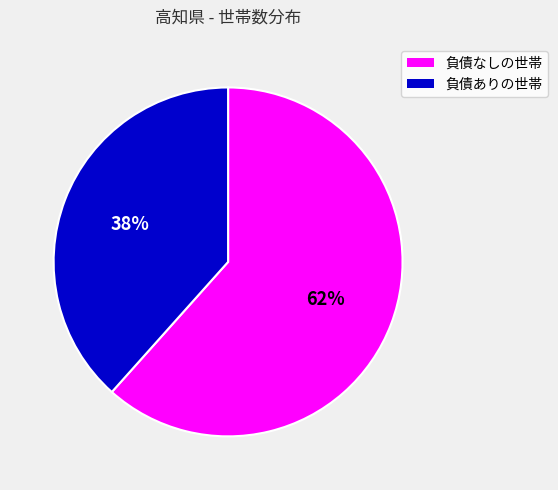

How many slices are in this pie chart?

2